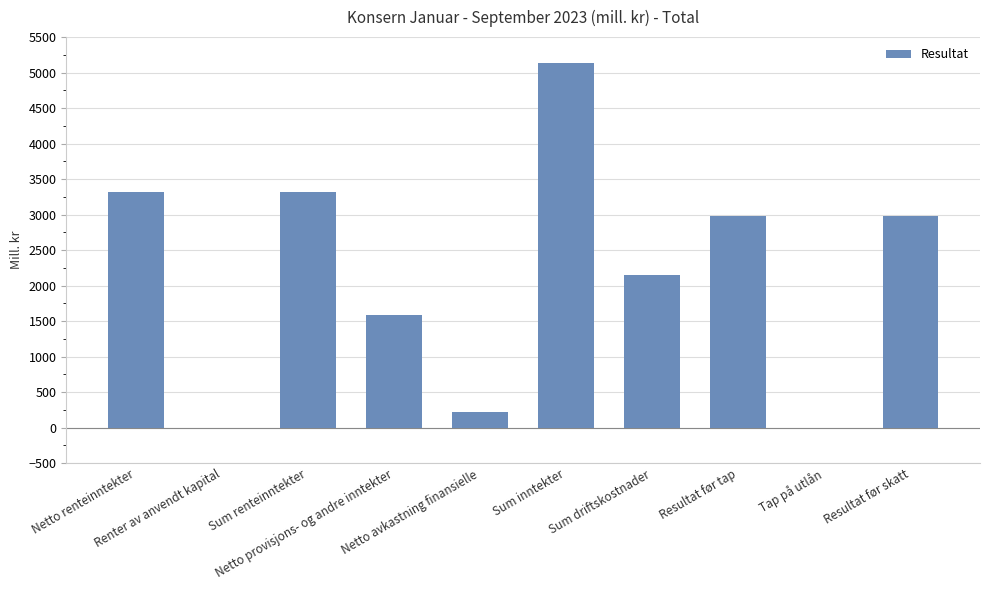

What is the maximum value shown in the chart?

5133